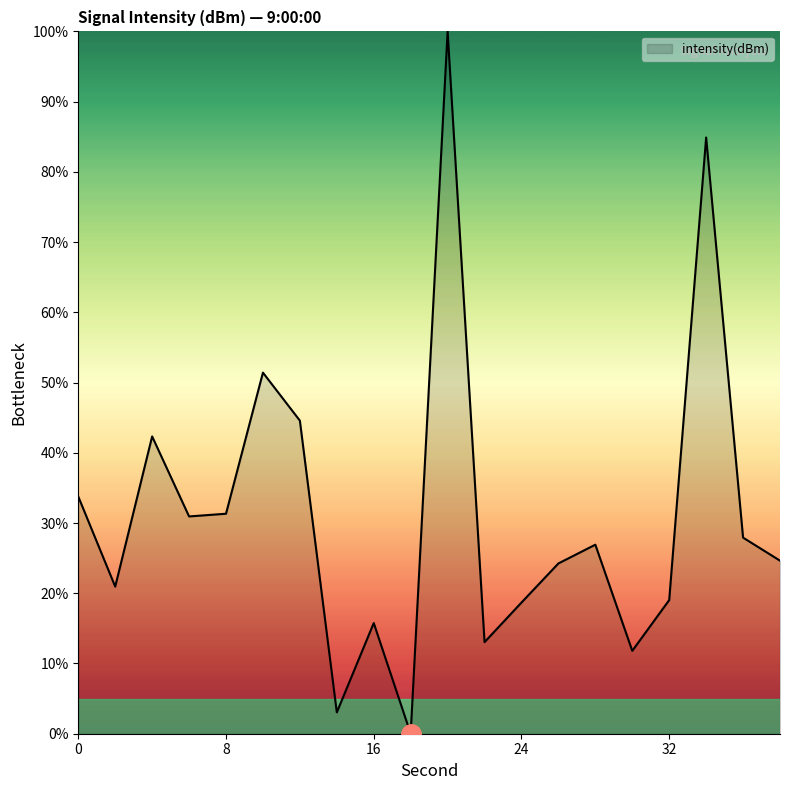

What is the maximum value shown in the chart?

100.0